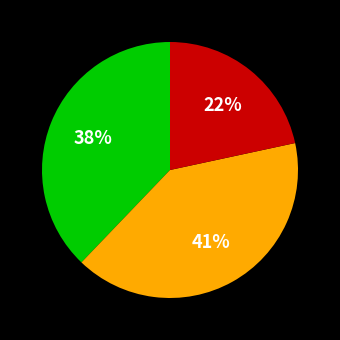

To the nearest percent, what is the average slice percentage?

33%